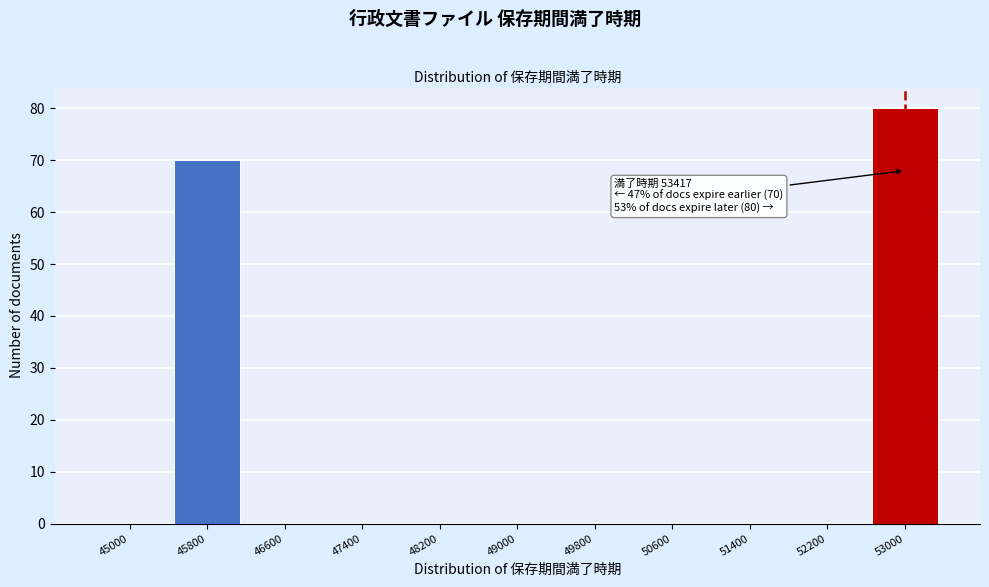

Reading left to right, transcribe all the data shown in this chart.

45000=0	45800=70	46600=0	47400=0	48200=0	49000=0	49800=0	50600=0	51400=0	52200=0	53000=80